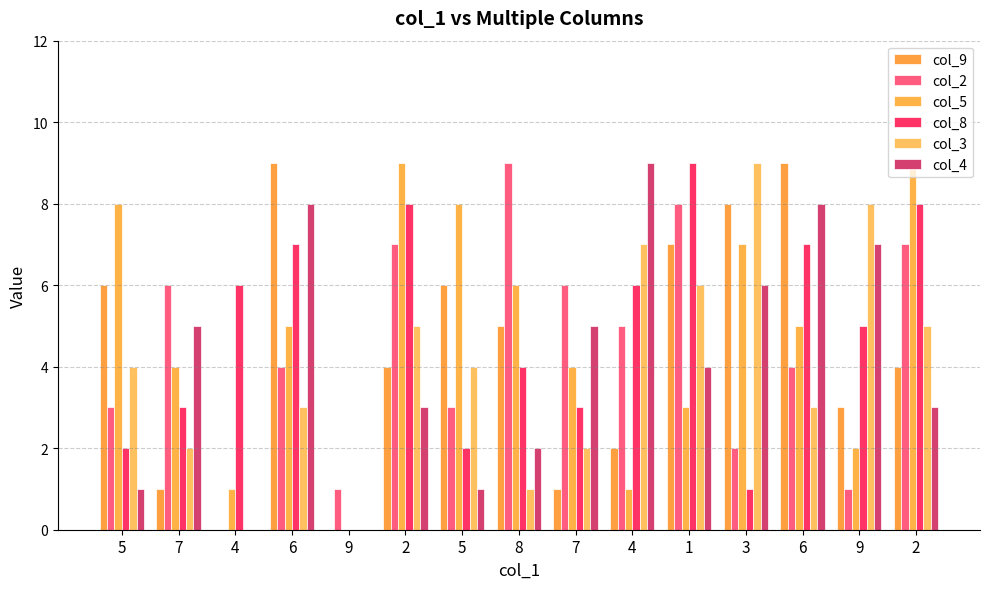

What is the difference between the maximum and second lowest values in the col_4 series?

9